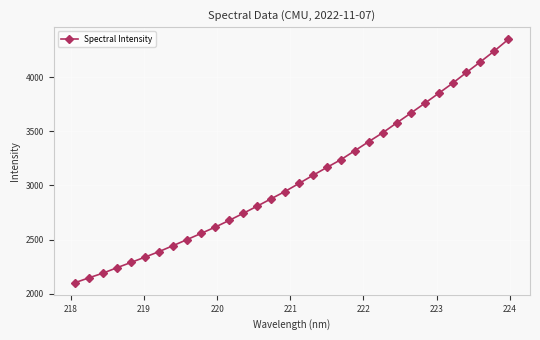

What is the difference between the second highest and minimum values?

2139.9